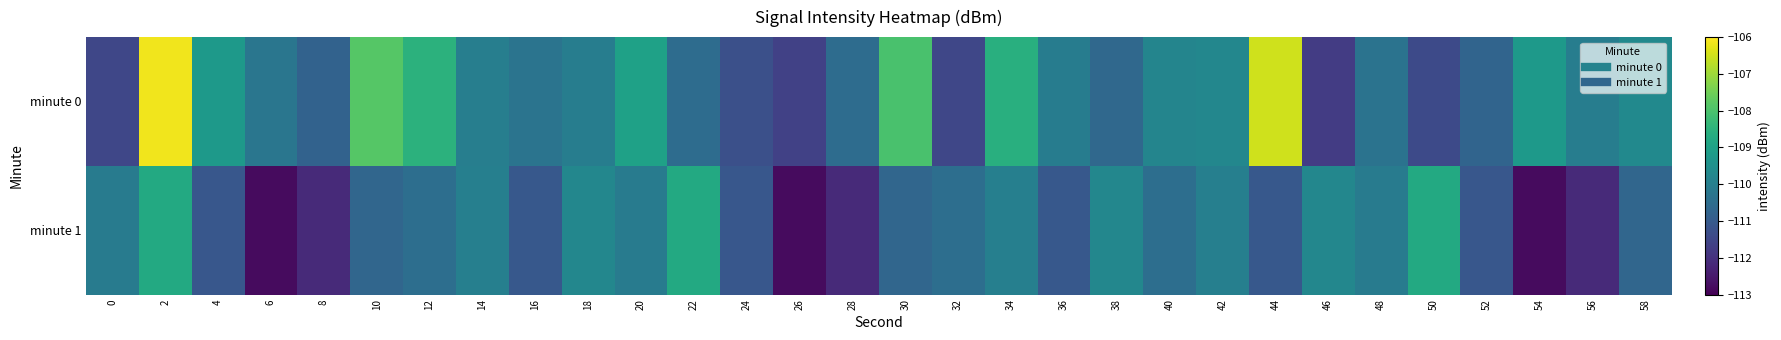

Reading left to right, what are all the values shown in this chart?

minute 0: 0=-111.5	2=-106.1	4=-109.2	6=-110.2	8=-110.8	10=-107.8	12=-108.5	14=-110.0	16=-110.3	18=-110.0	20=-109.0	22=-110.5	24=-111.3	26=-111.6	28=-110.5	30=-108.0	32=-111.5	34=-108.6	36=-110.1	38=-110.6	40=-109.8	42=-109.8	44=-106.5	46=-111.8	48=-110.3	50=-111.4	52=-110.7	54=-109.2	56=-110.0	58=-109.7
minute 1: 0=-110.1	2=-108.7	4=-111.1	6=-112.8	8=-112.2	10=-110.7	12=-110.5	14=-110.0	16=-111.1	18=-109.8	20=-110.1	22=-108.7	24=-111.1	26=-112.8	28=-112.2	30=-110.7	32=-110.5	34=-110.0	36=-111.1	38=-109.8	40=-110.5	42=-110.0	44=-111.1	46=-109.8	48=-110.1	50=-108.7	52=-111.1	54=-112.8	56=-112.2	58=-110.7